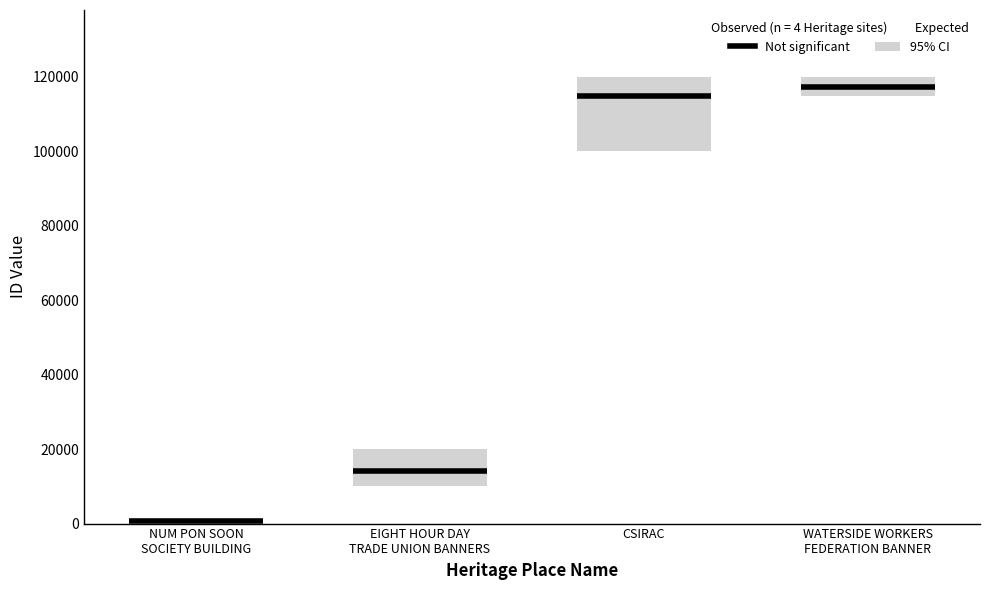

What is the change in value from NUM PON SOON SOCIETY BUILDING to CSIRAC?

+114148